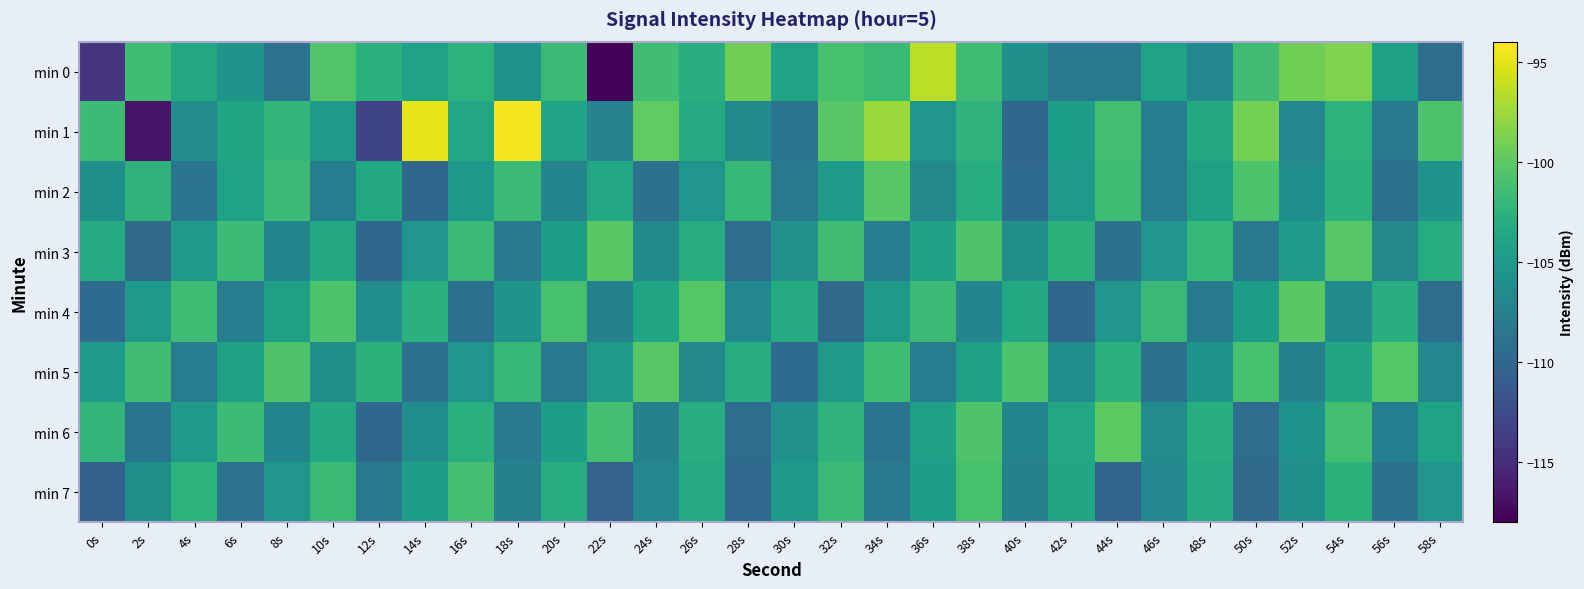

Between 16s and 42s, which is larger?

16s